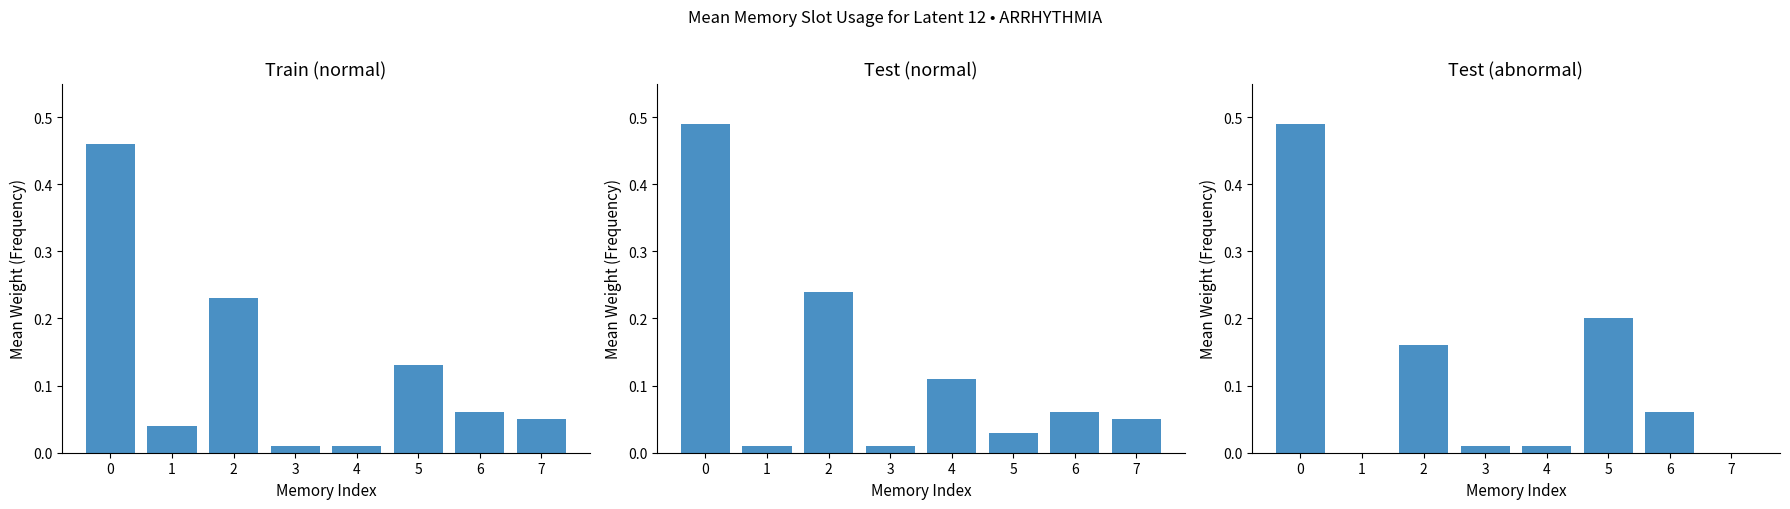

Reading left to right, transcribe all the data shown in this chart.

Train (normal): 0.5	0.0	0.2	0.0	0.0	0.1	0.1	0.1
Test (normal): 0.5	0.0	0.2	0.0	0.1	0.0	0.1	0.1
Test (abnormal): 0.5	0.0	0.2	0.0	0.0	0.2	0.1	0.0